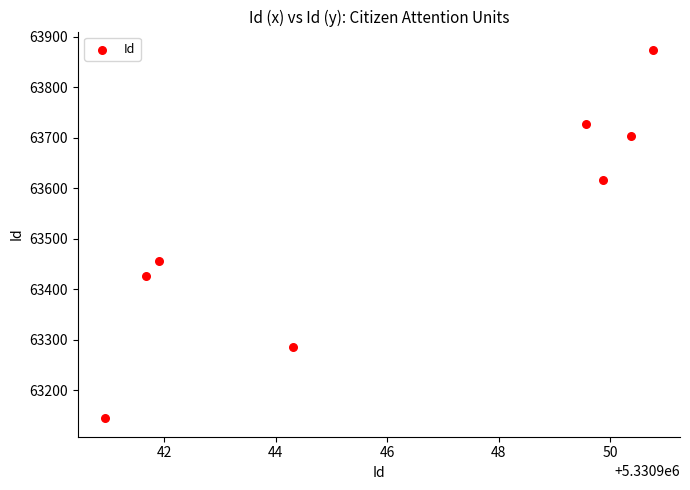

What Y value in the scatter plot is closest to 63509?

63455.6